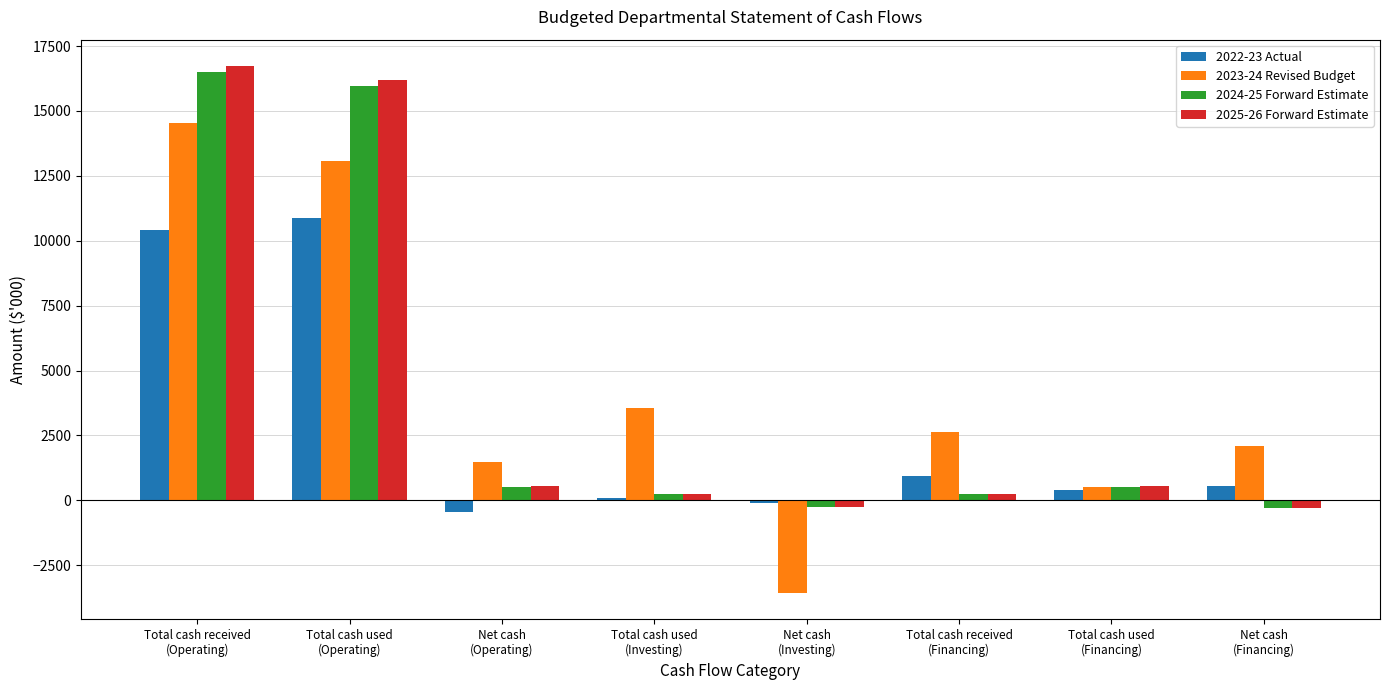

What is the value of the 2023-24 Revised Budget bar at the 4th from the left?

3573